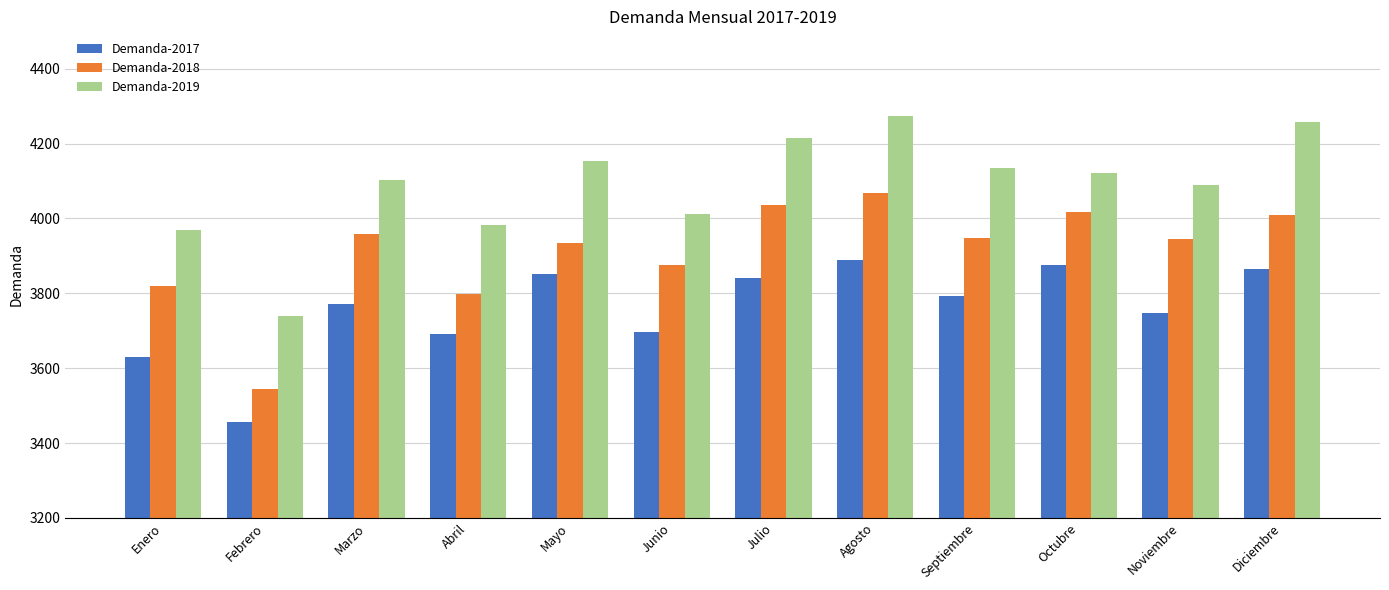

Count the number of data series in this chart.

3